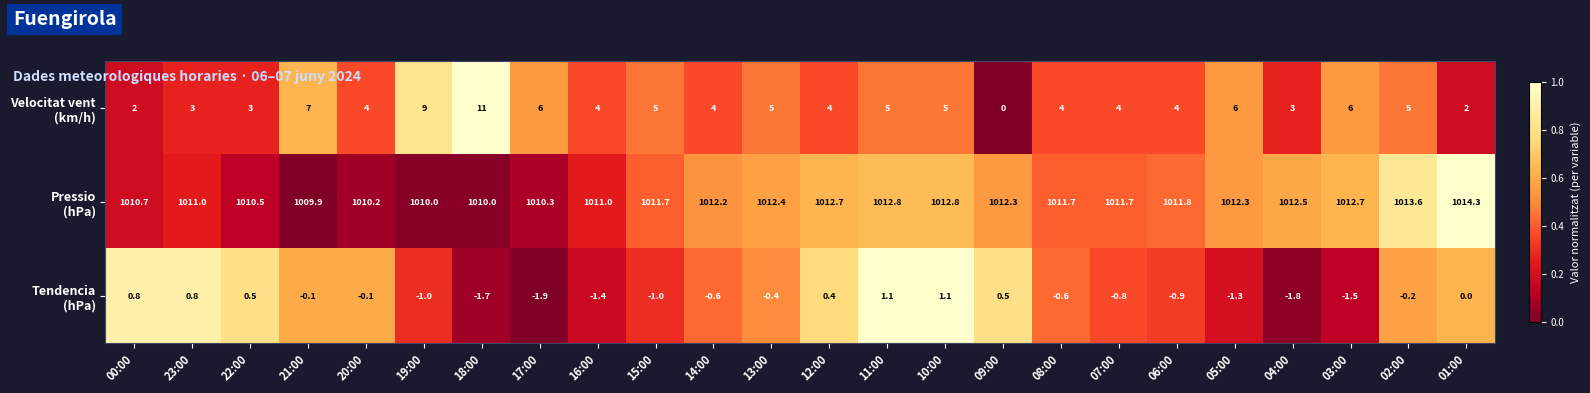

What is the spread (max minus min) of values at 13:00?

1012.8